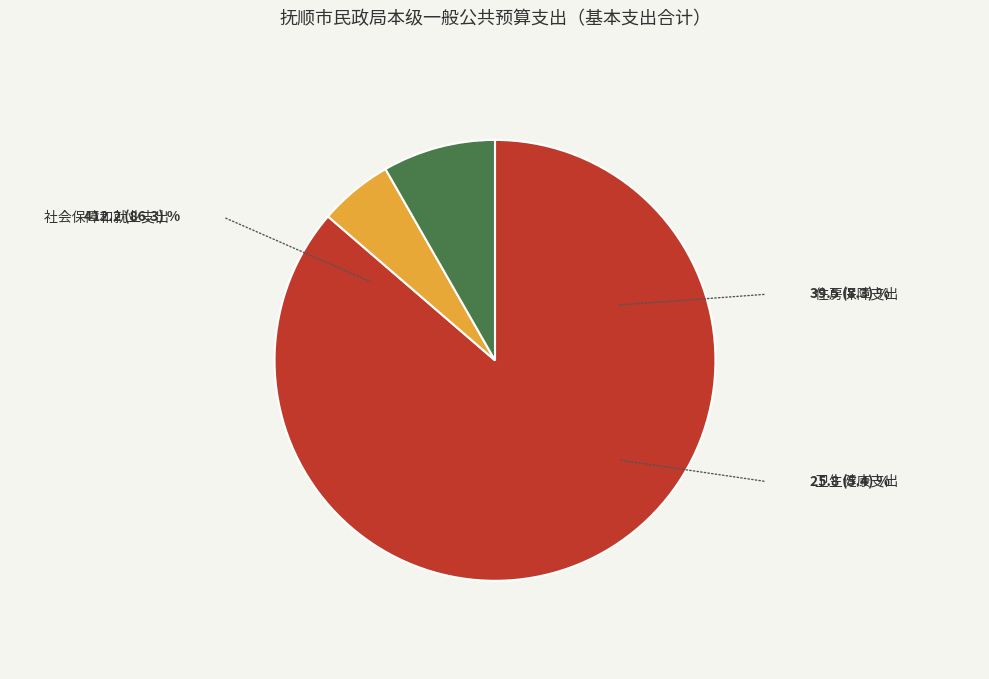

Is there any slice that represents more than half of the pie?

Yes